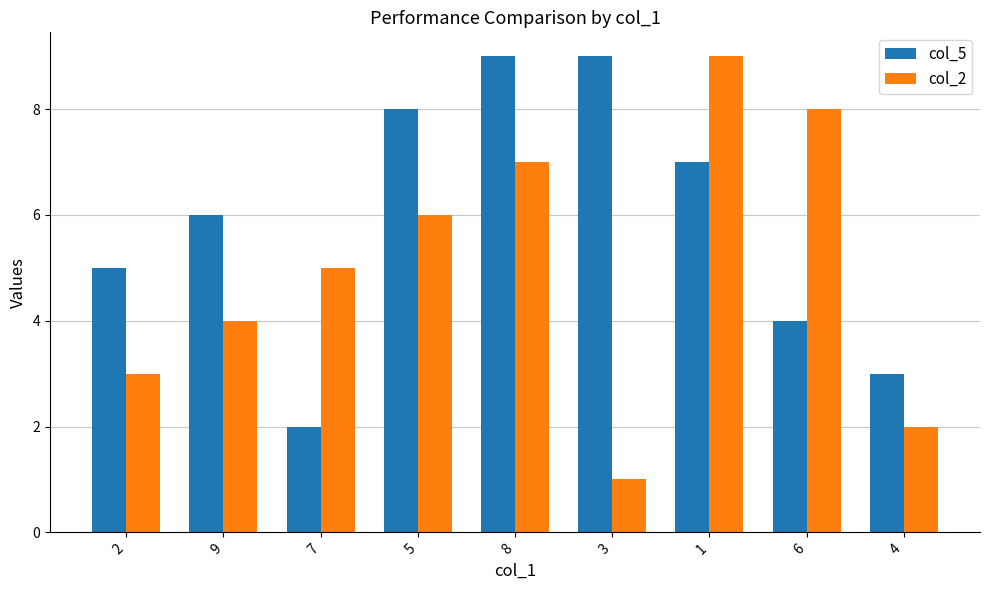

What is the maximum value for col_5?

9